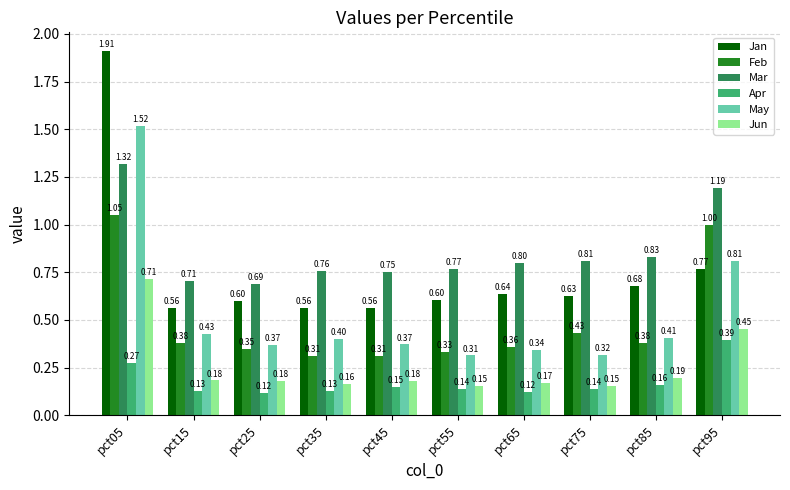

The Jan series shows 1.0 at pct35. True or false?

False